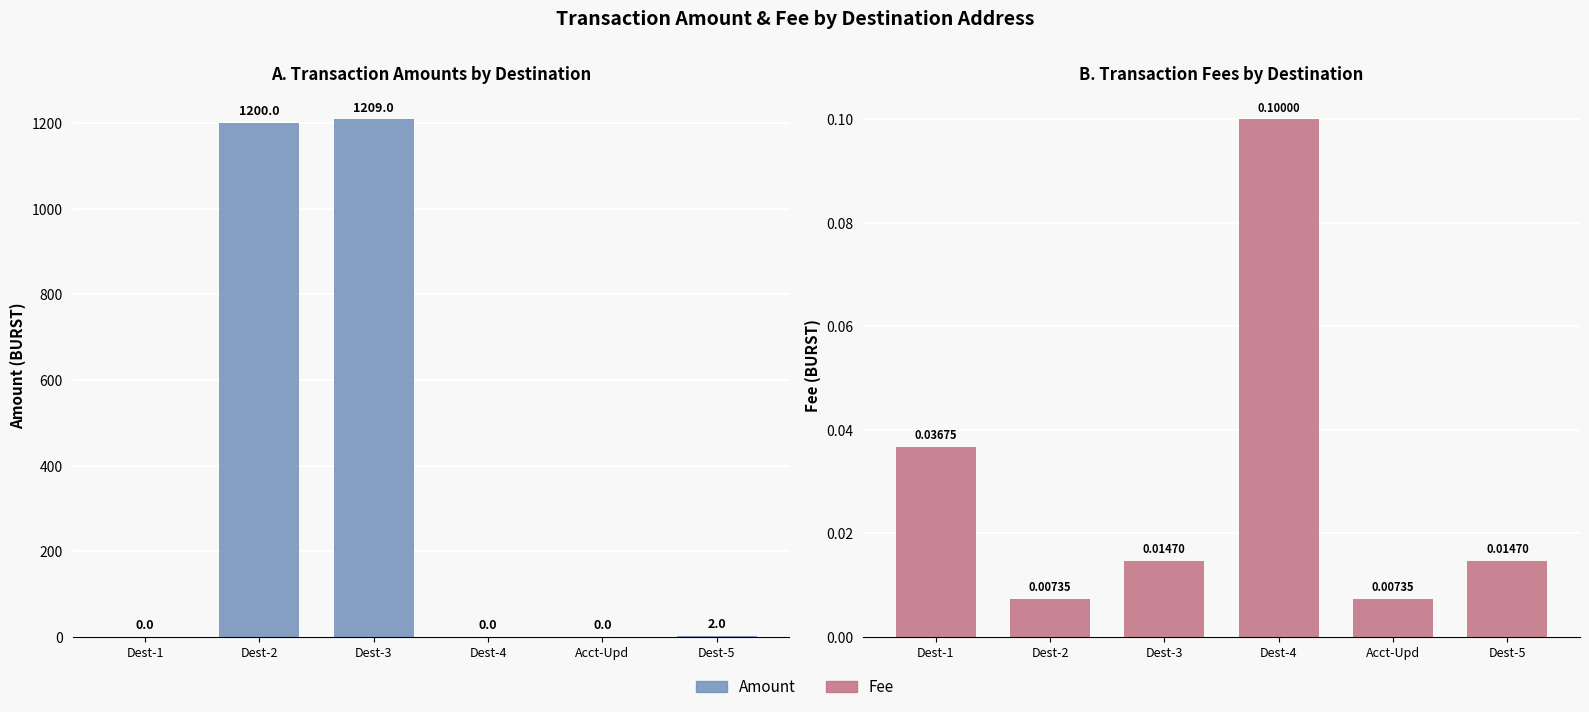

At which label does Amount reach its minimum?

Dest-1